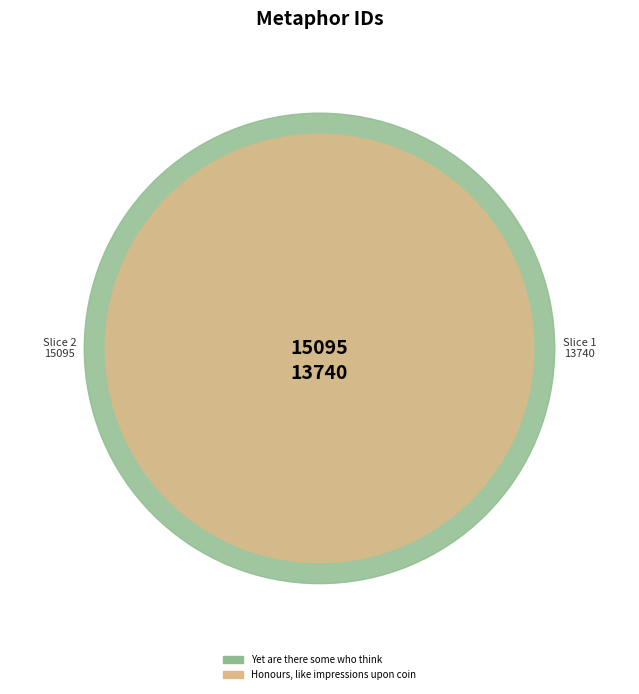

Rank the categories by value from lowest to highest.

Honours, like impressions upon coin, Yet are there some who think